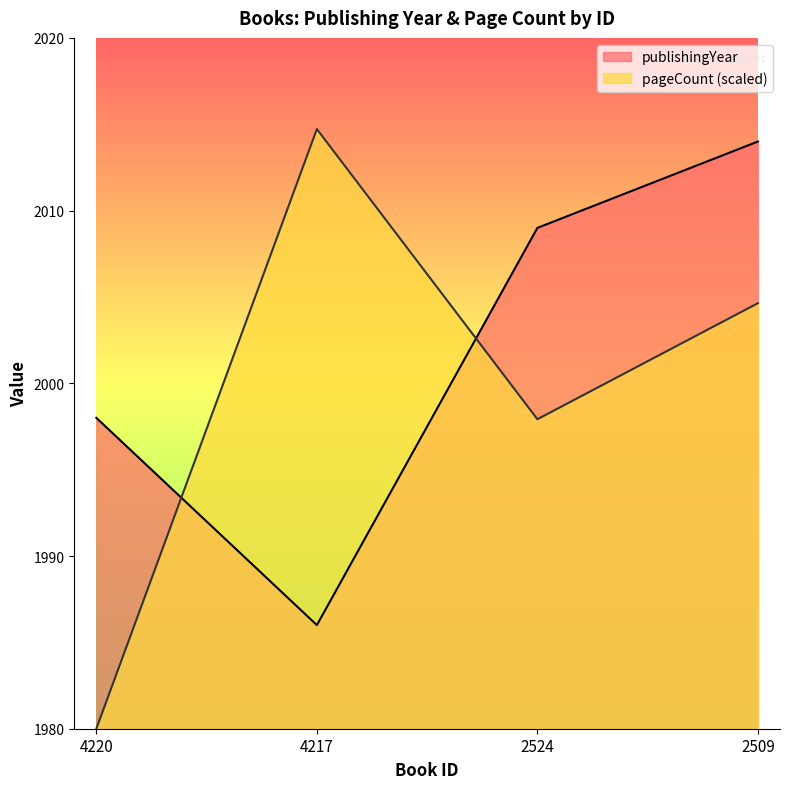

What is the difference between the maximum and minimum values in the pageCount series?

34.7